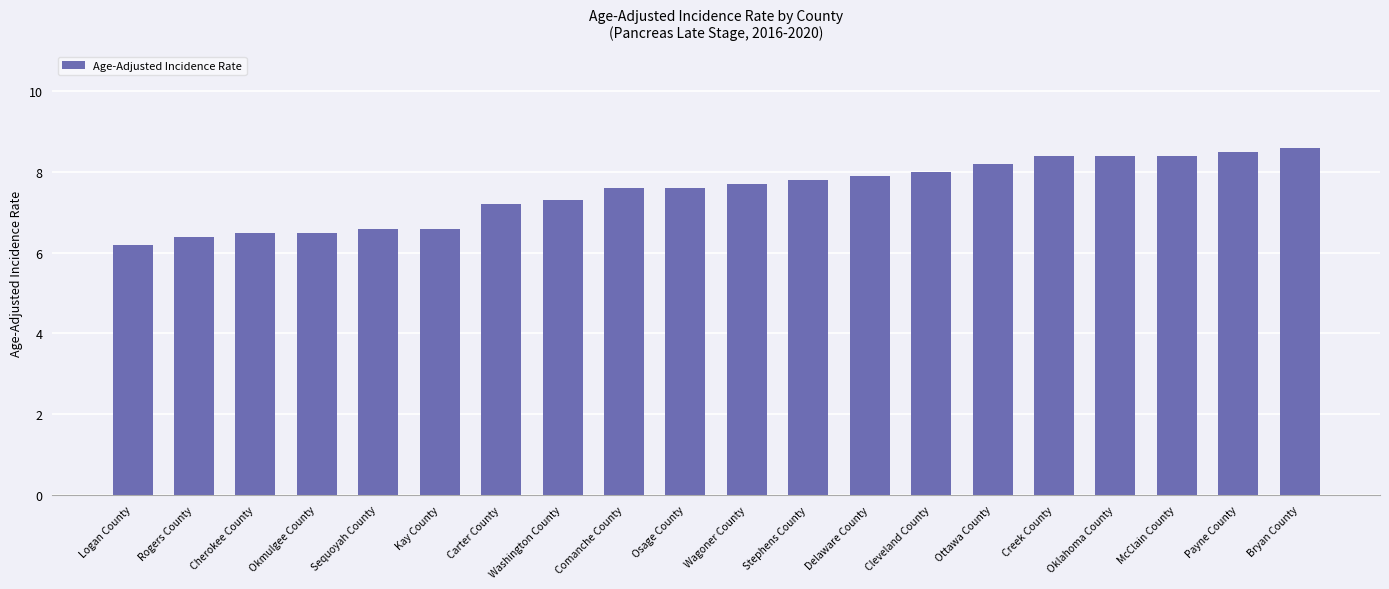

Count the number of data series in this chart.

1